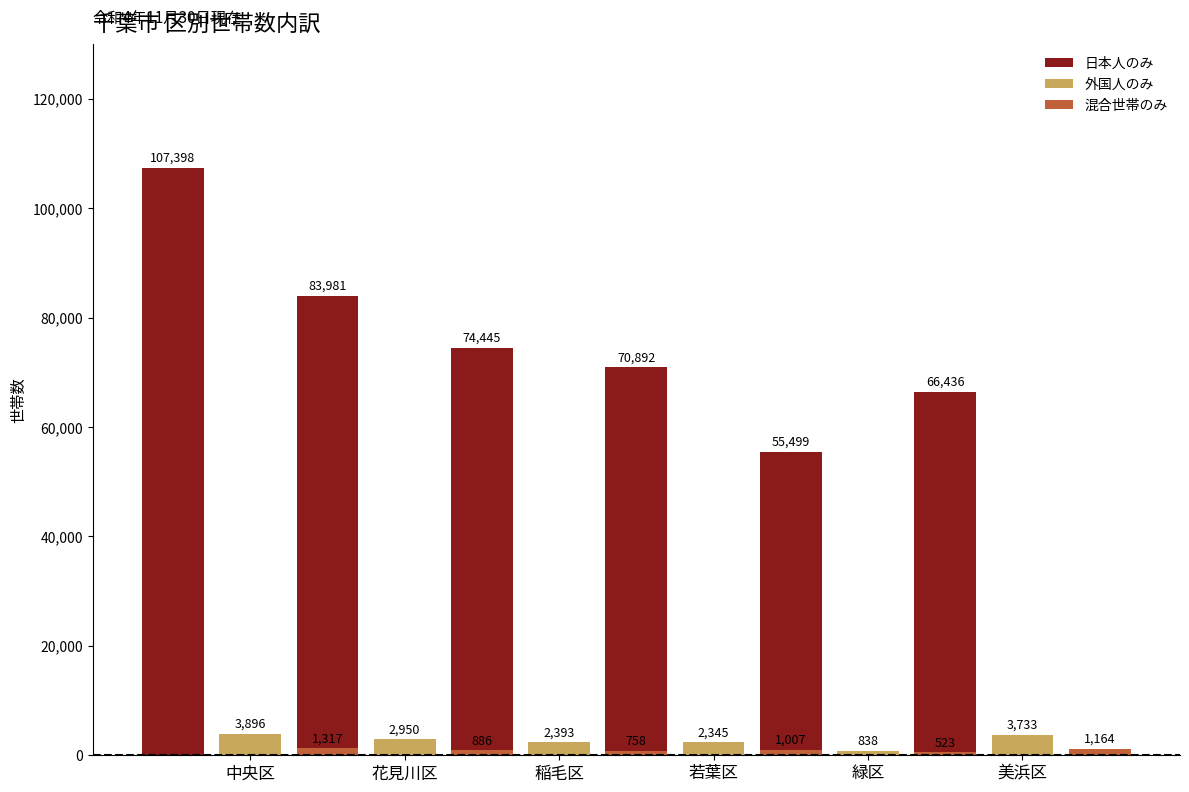

Between 花見川区 and 美浜区, which is larger?

花見川区